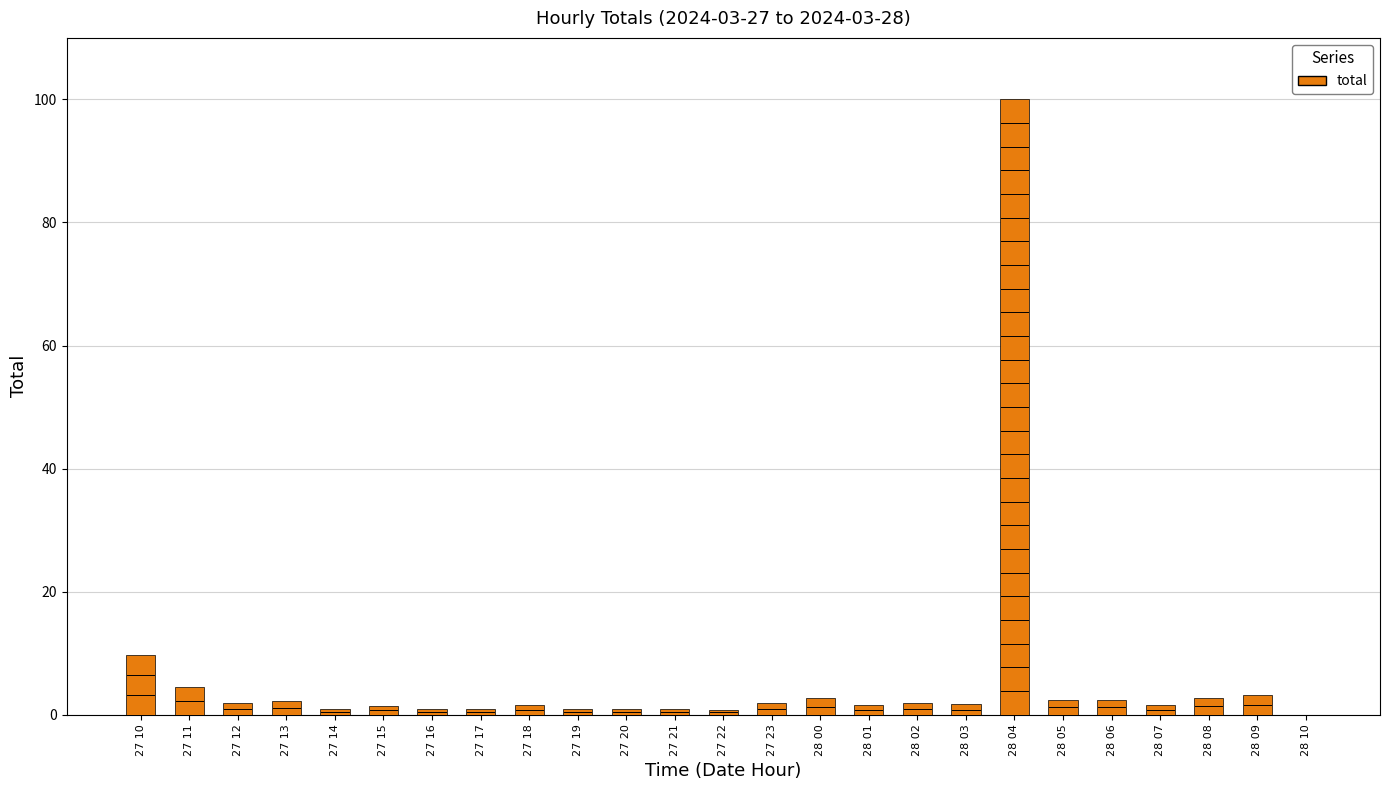

The chart shows a value of 0.9 at 27 14. True or false?

True